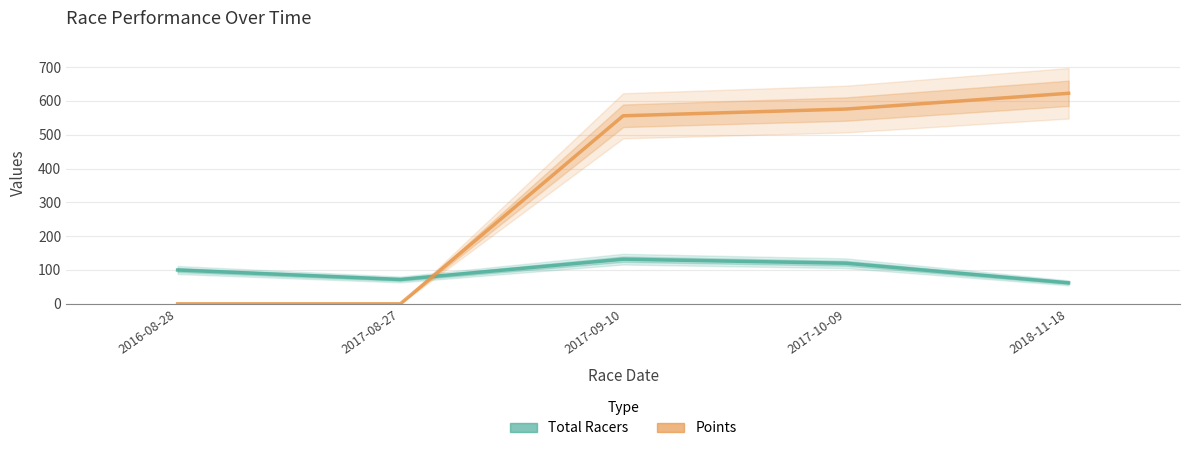

How many times do Points and Total Racers cross each other?

1